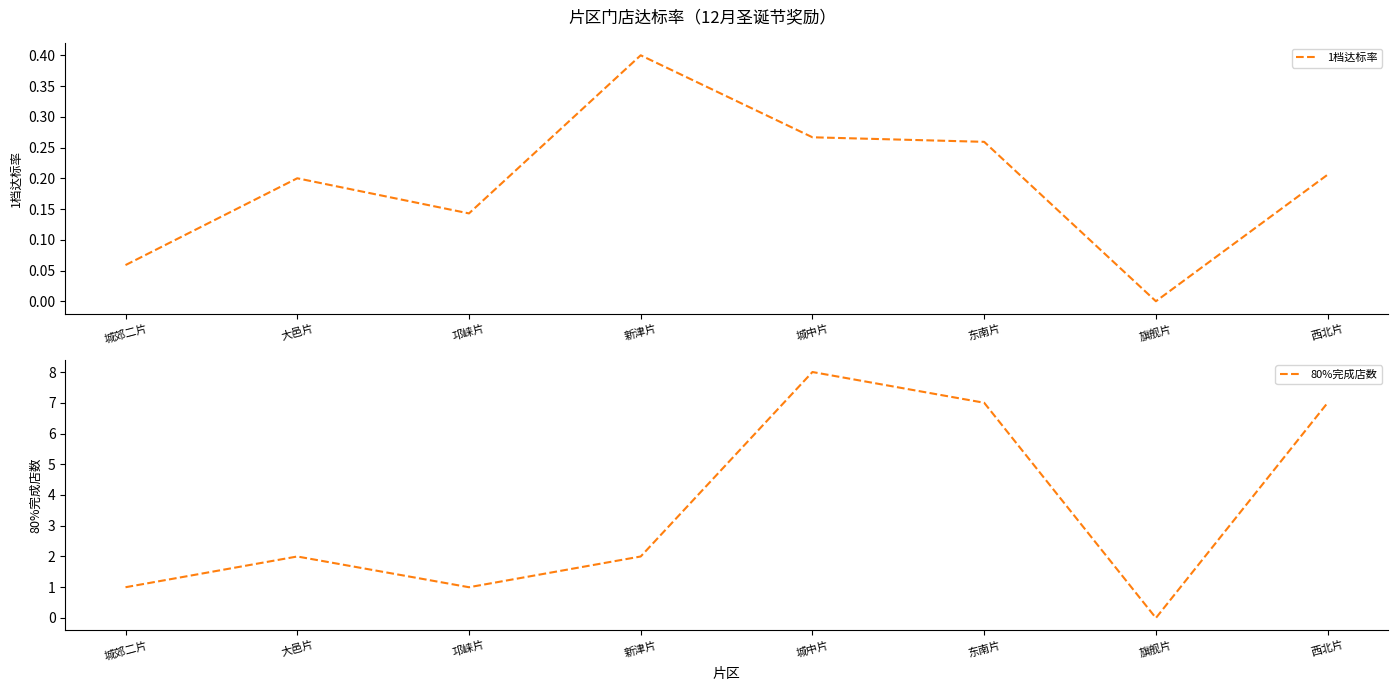

What is the sum of all 1档达标率 values?

1.5